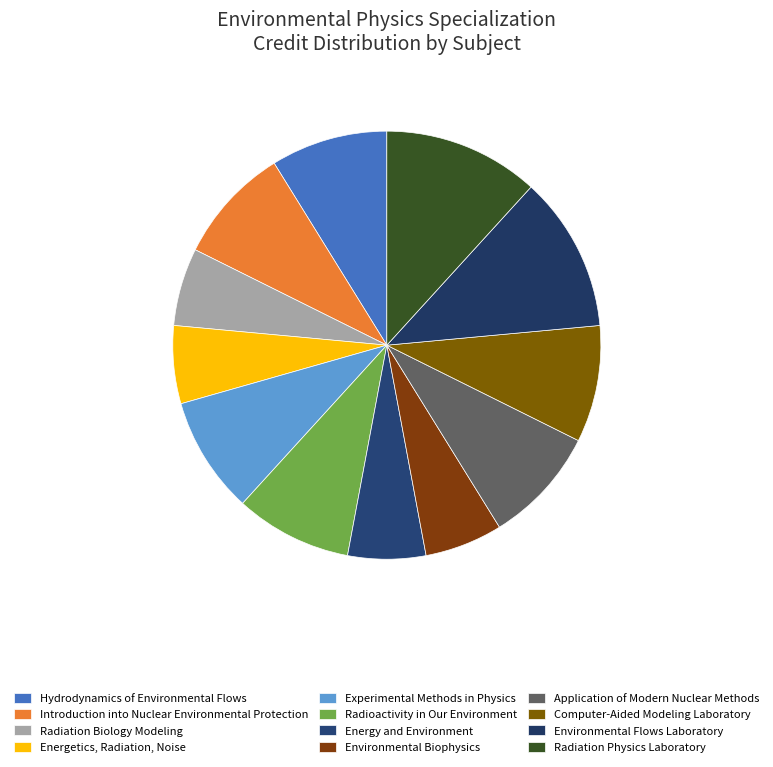

To the nearest percent, what portion does Radiation Physics Laboratory represent?

12%